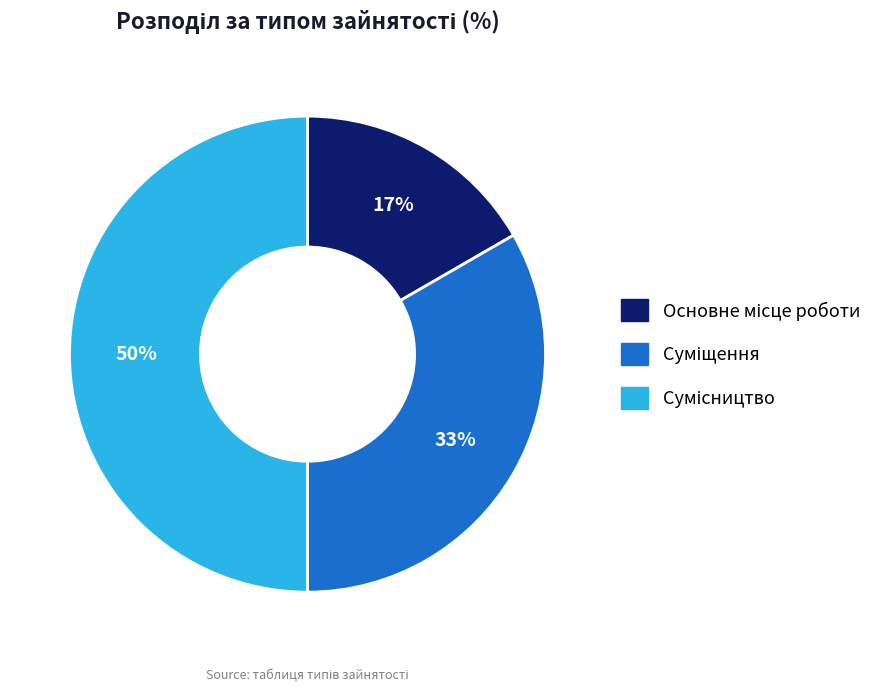

To the nearest percent, what is the difference between the largest and smallest slice percentages?

33%